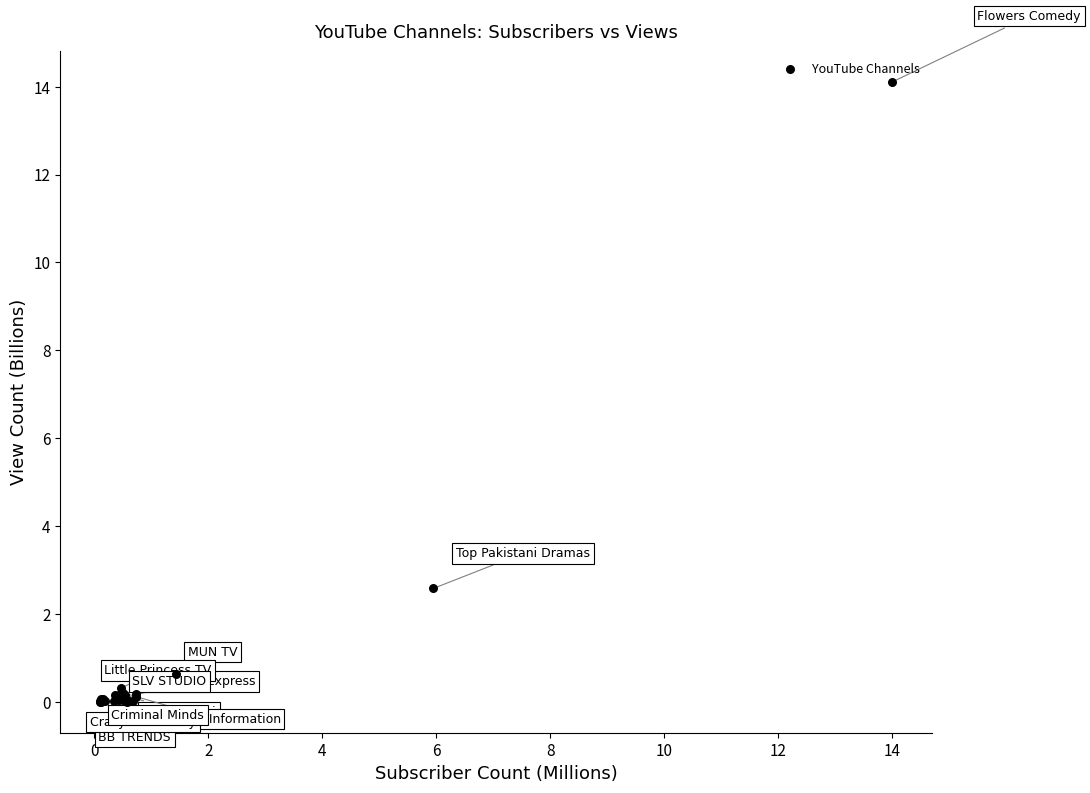

What Y value in the scatter plot is closest to 7?

2.6